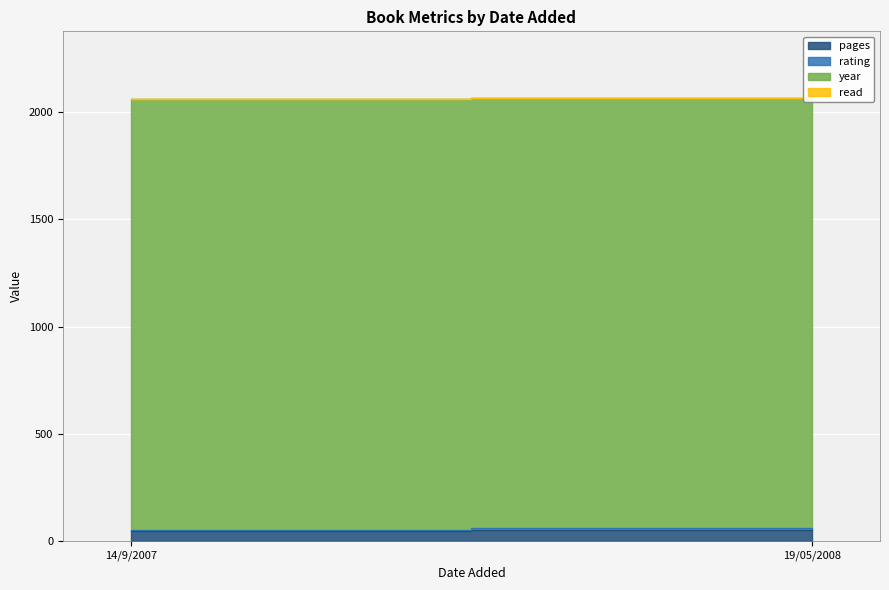

What are all the series names shown in the legend?

pages, rating, year, read